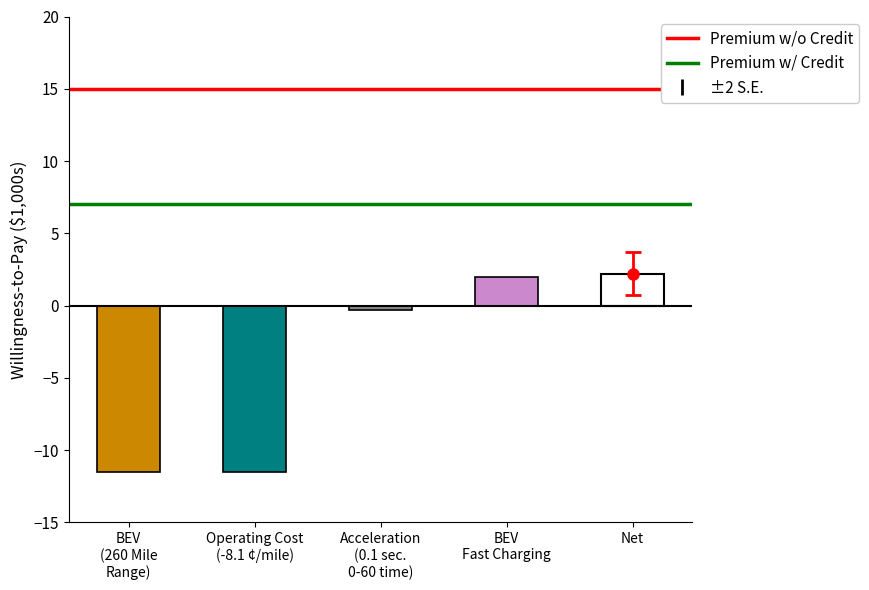

Where is Premium w/ Credit nearest to the value 7?

BEV
(260 Mile
Range)